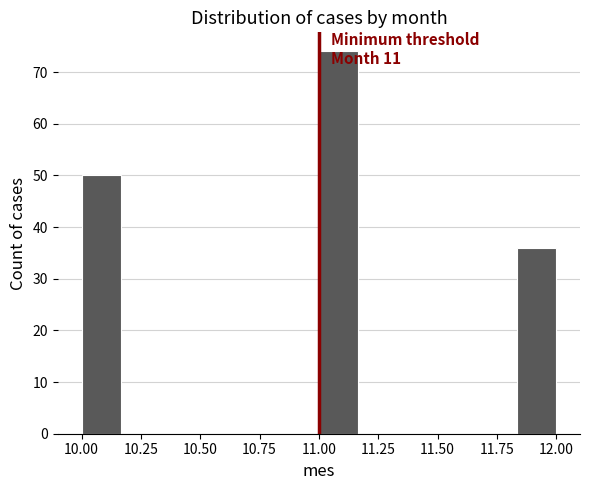

Read against the x-axis, roughly where is the centre of the tallest bar?

11.10